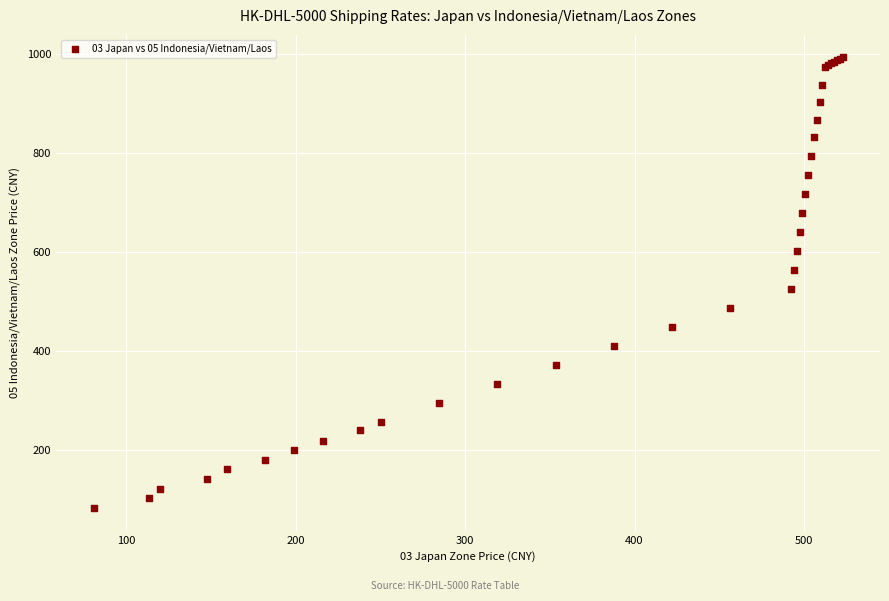

What Y value in the scatter plot is closest to 538?

525.1